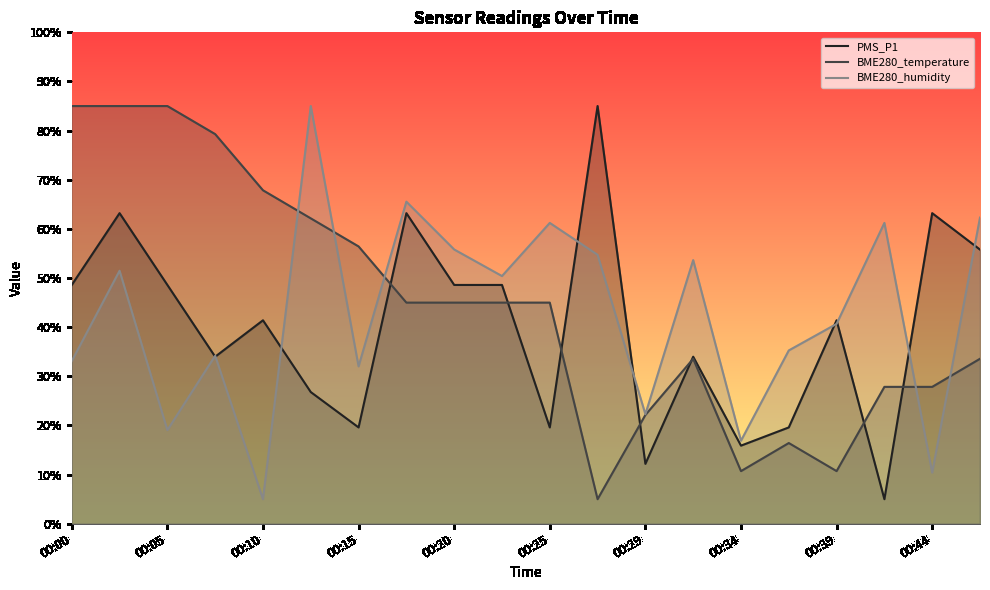

In PMS_P1, how many points are higher than both neighbors (excluding endpoints)?

7